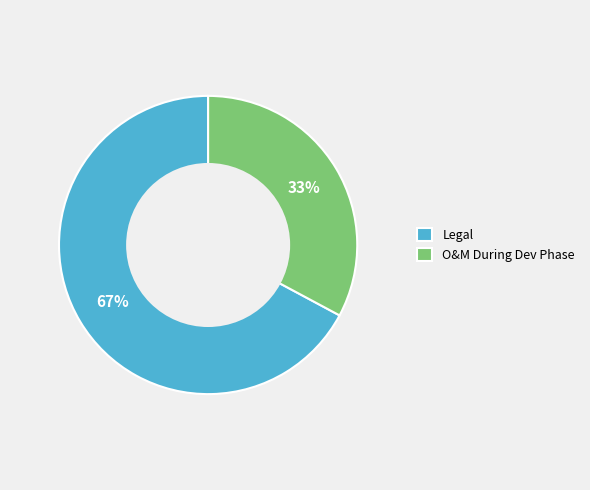

Which category has the biggest portion of the pie?

Legal